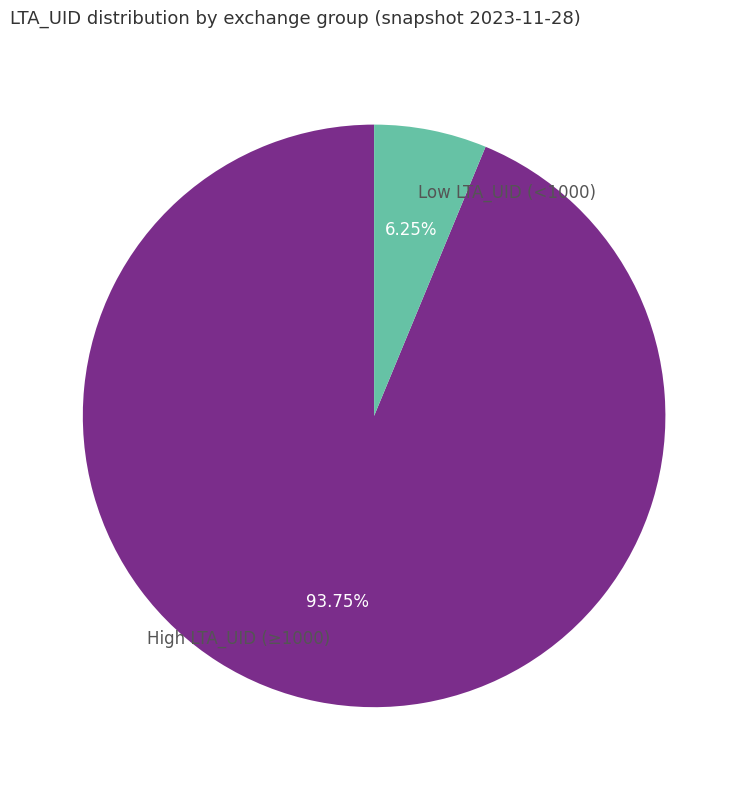

Is there any slice that represents more than half of the pie?

Yes